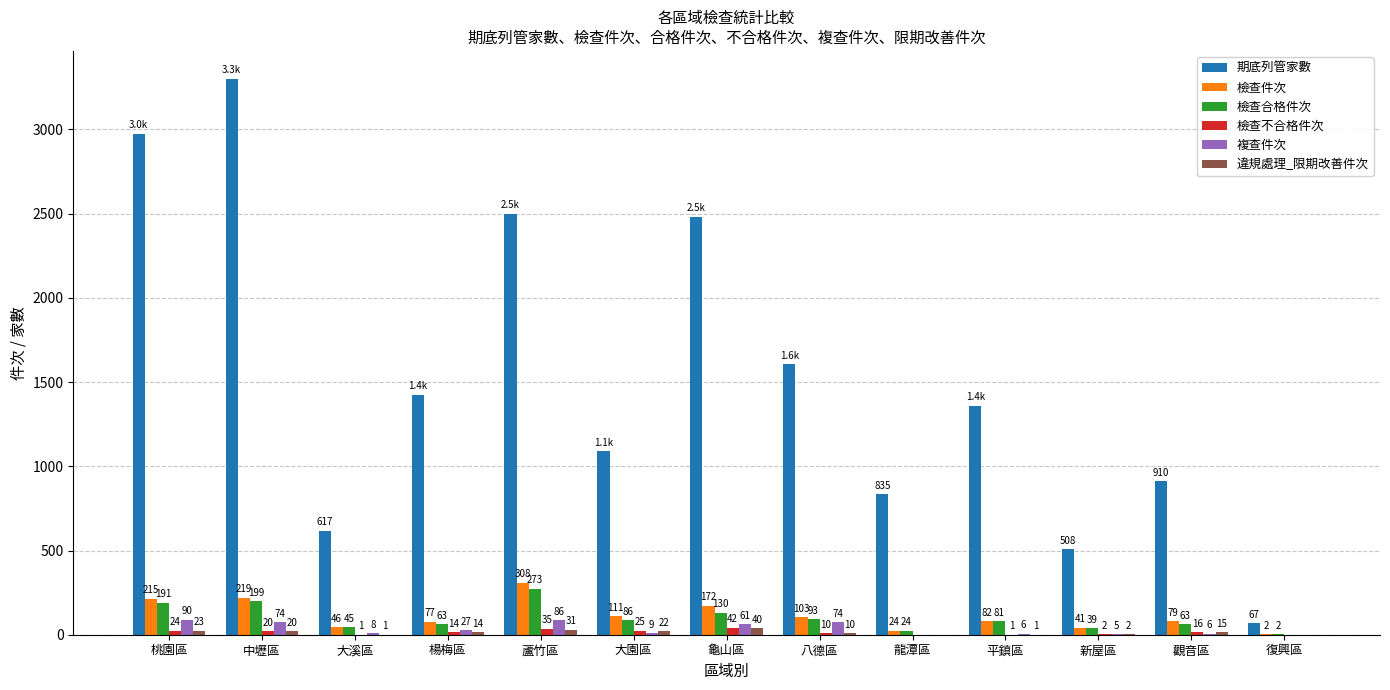

At which label is 複查件次 closest to 45?

龜山區